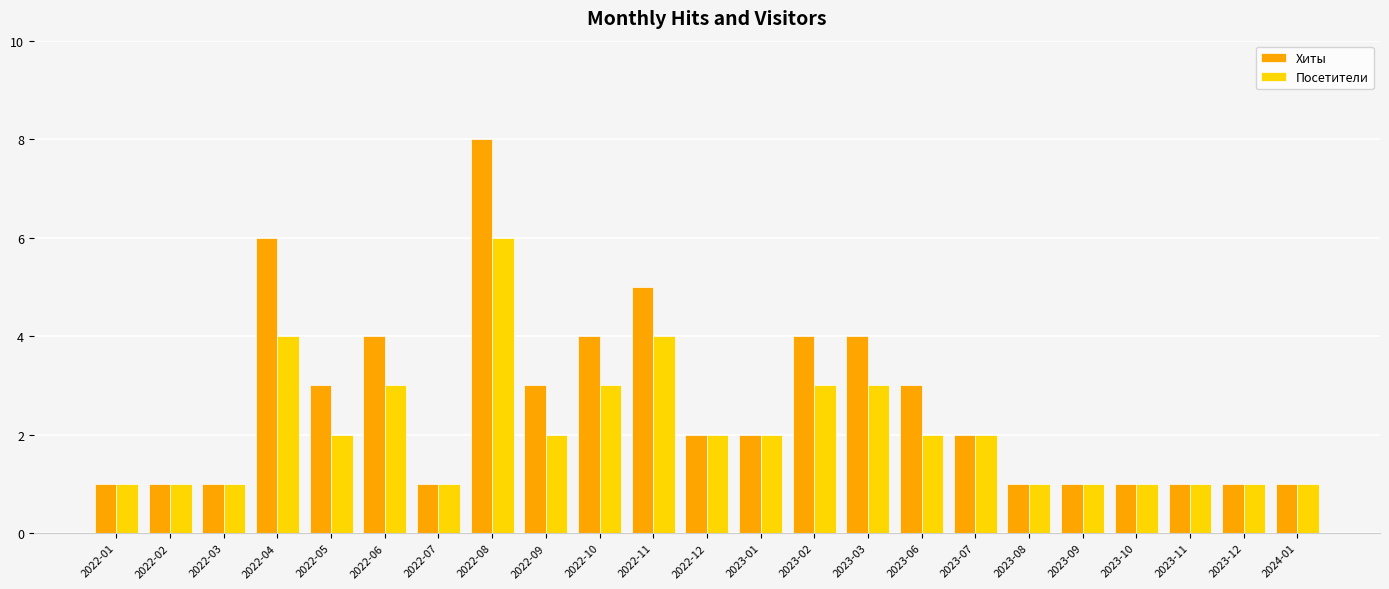

Which category has the highest value across all series?

2022-08